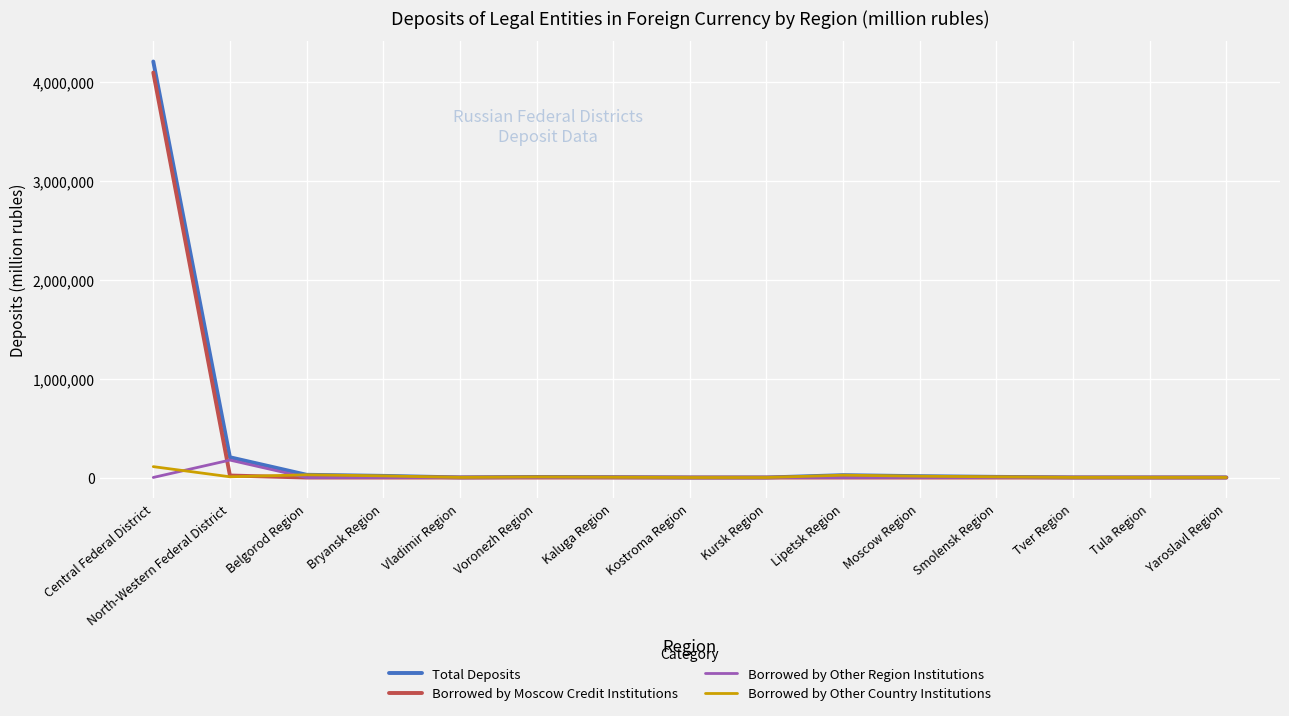

At which label is Total Deposits closest to 2105477?

North-Western Federal District